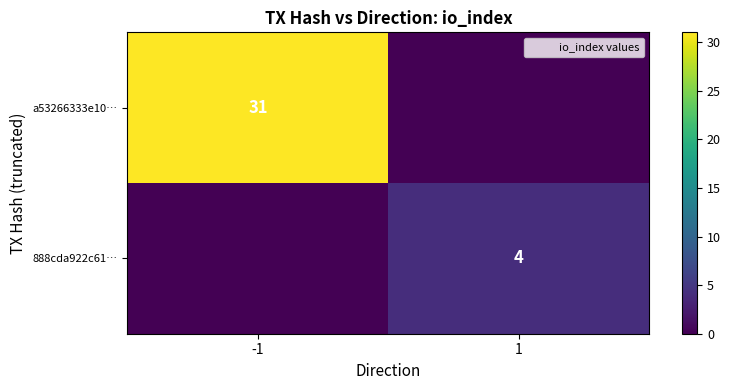

Which category has the lowest value in the 888cda922c61… series?

-1